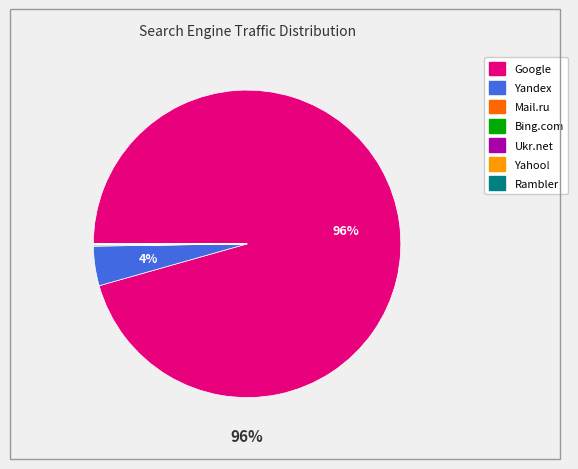

What is the majority slice?

Google